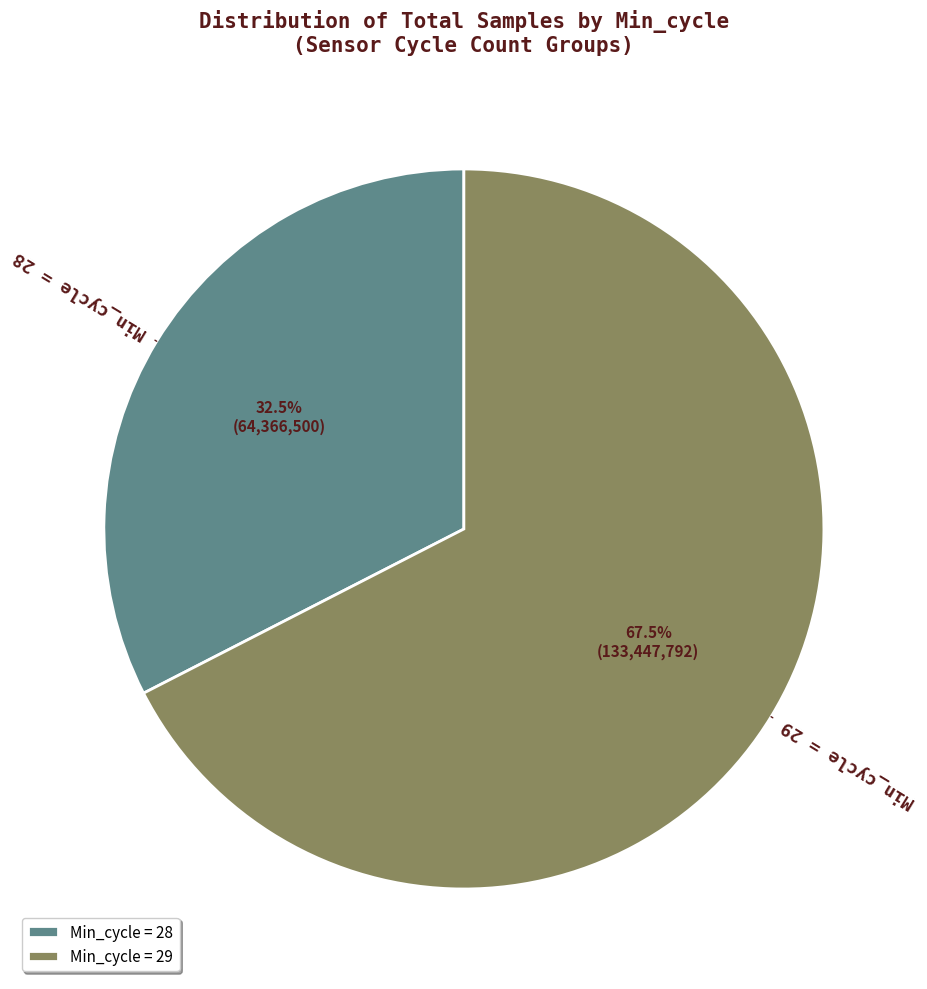

Which slice is the largest?

Min_cycle = 29